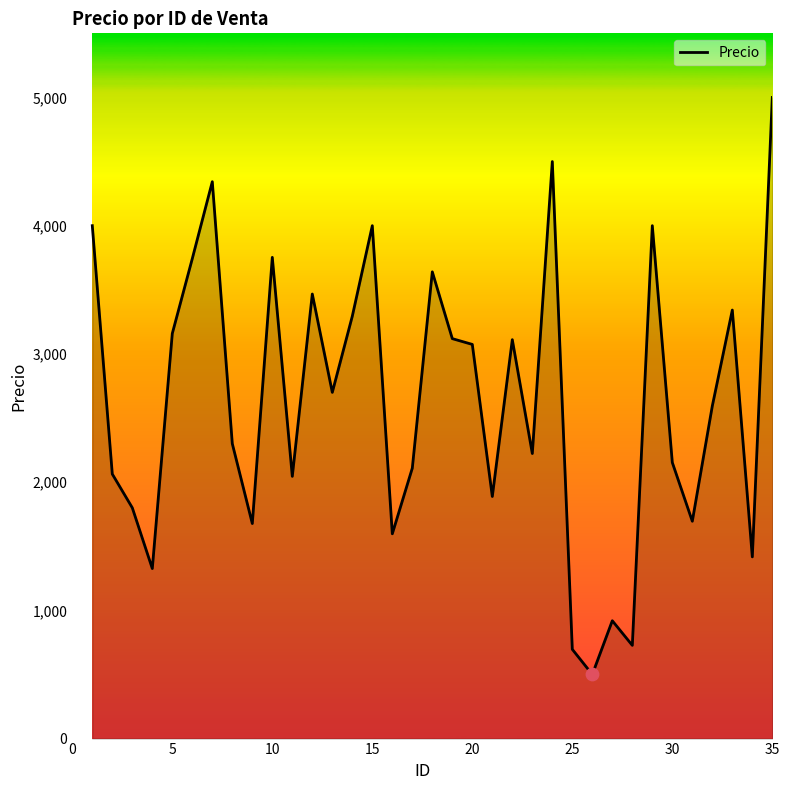

What is the greatest value displayed?

5000